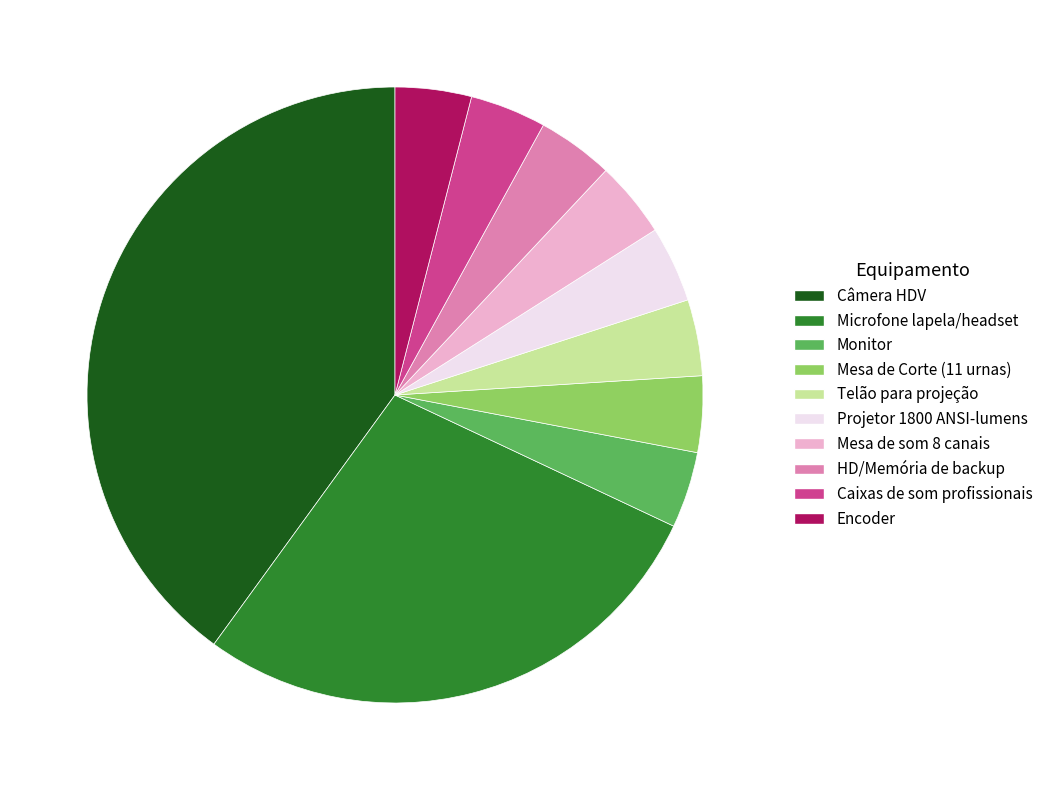

Which slice is the largest?

Câmera HDV